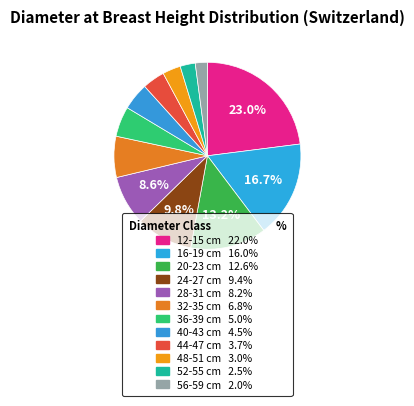

Combined, what portion of the pie is 56-59 cm and 16-19 cm?

18.8%